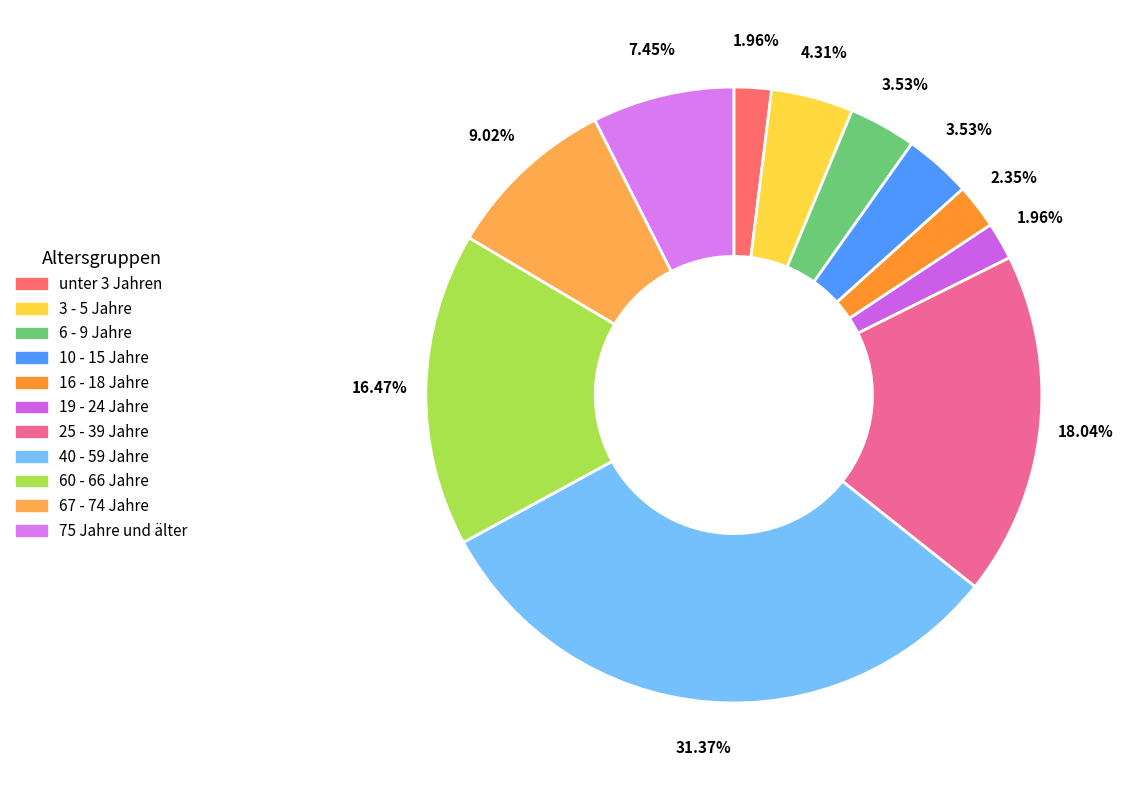

How many segments does this pie chart have?

11